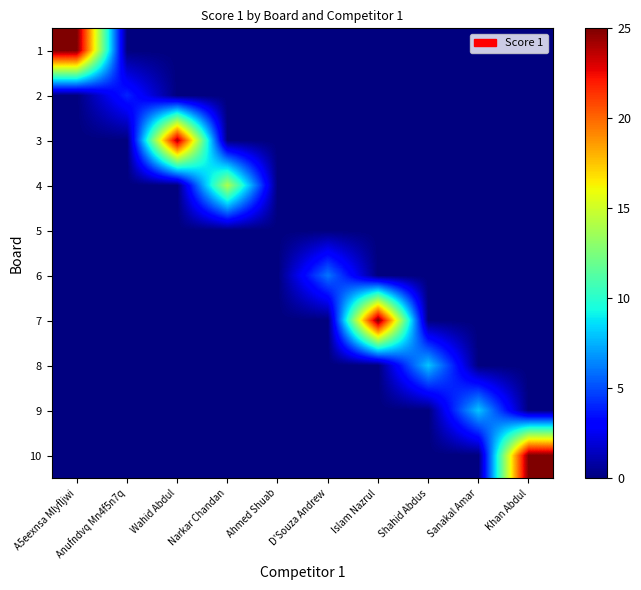

What is the difference between the highest and lowest values at Islam Nazrul?

25